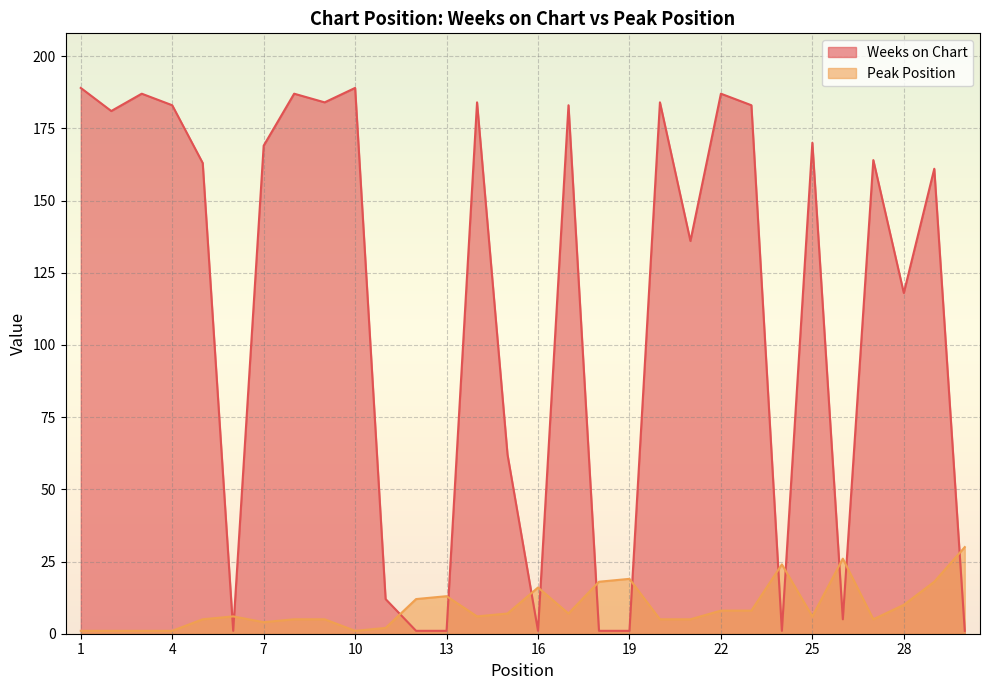

Is it true that Peak Position equals 6 at 6?

True